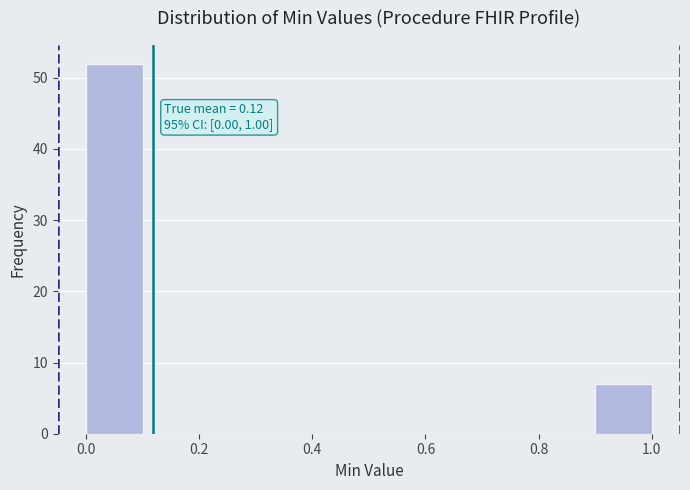

Which range on the x-axis has the tallest bar?

0.0 to 0.1